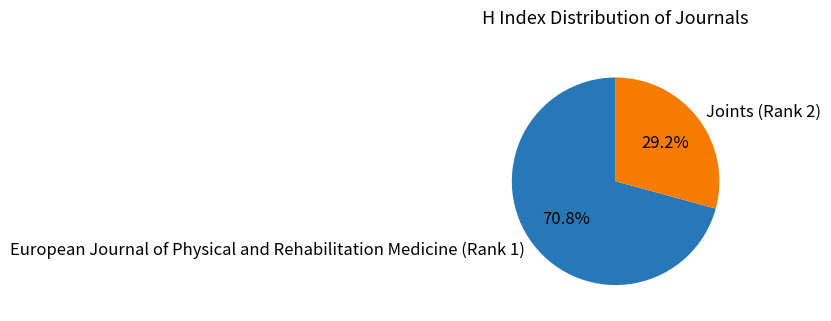

To the nearest percent, what portion does European Journal of Physical and Rehabilitation Medicine (Rank 1) represent?

71%